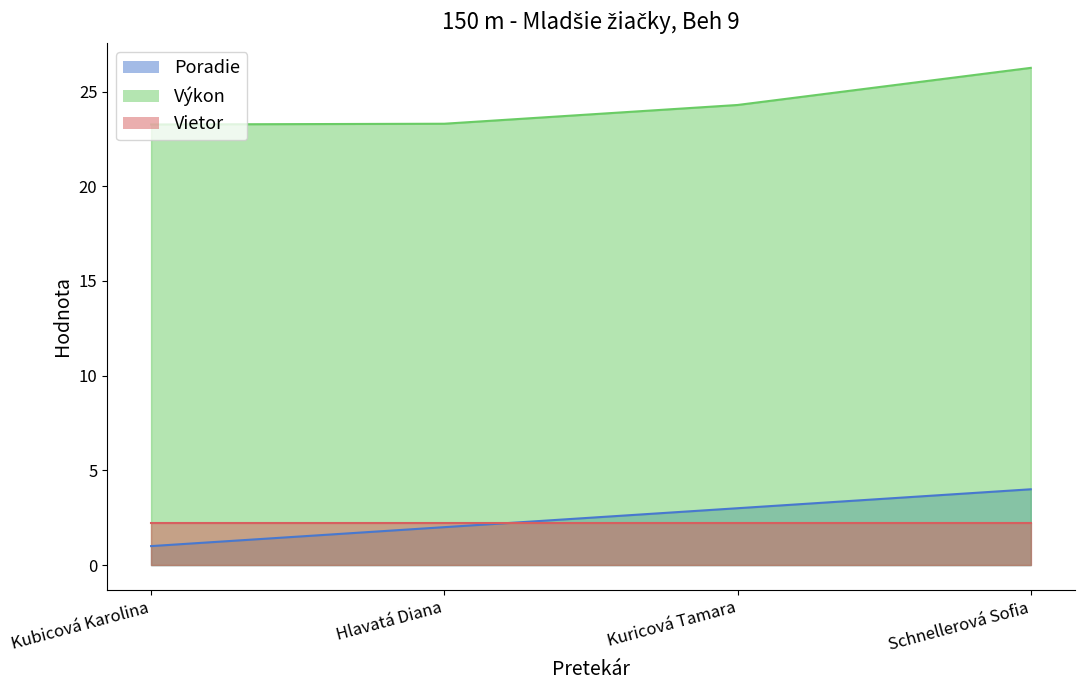

Rank the series by their maximum value, from highest to lowest.

Výkon, Poradie, Vietor